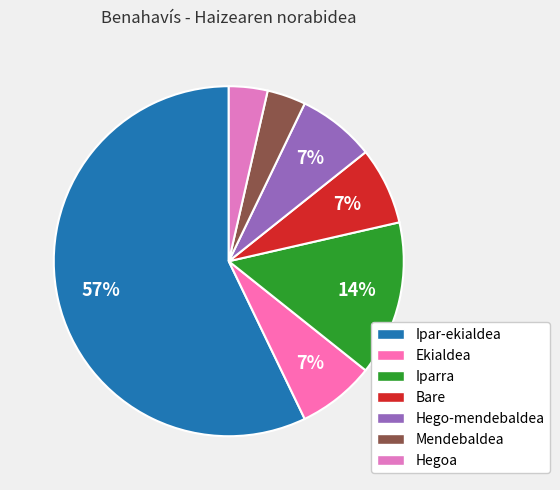

How many slices are in this pie chart?

7